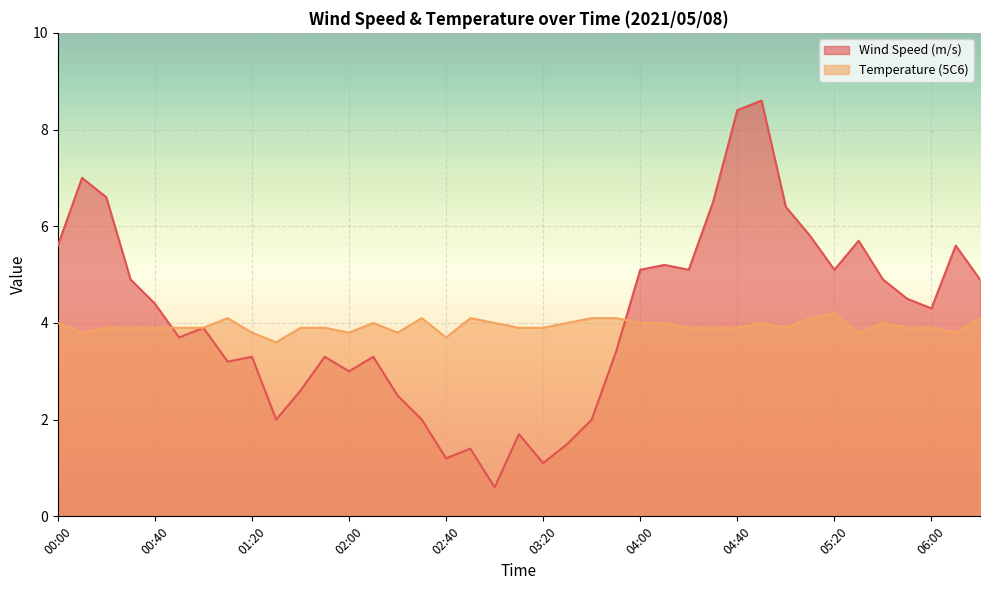

What are all the series names shown in the legend?

Wind Speed (m/s), Temperature (5C6)